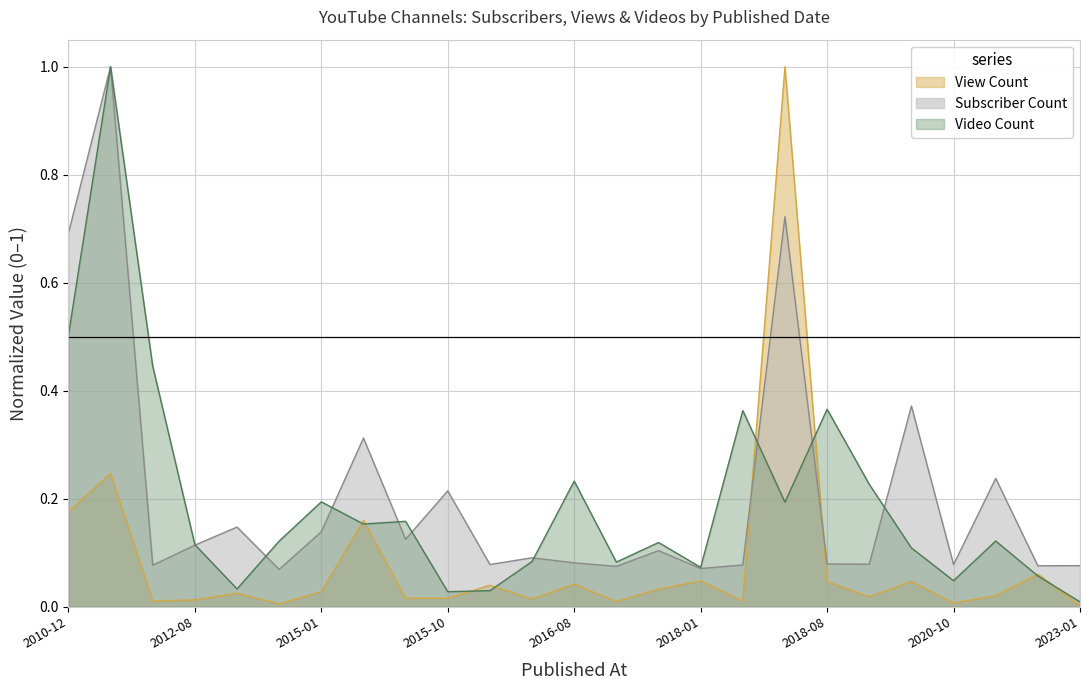

Which series ends up on top after the final intersection of View Count and Subscriber Count?

Subscriber Count